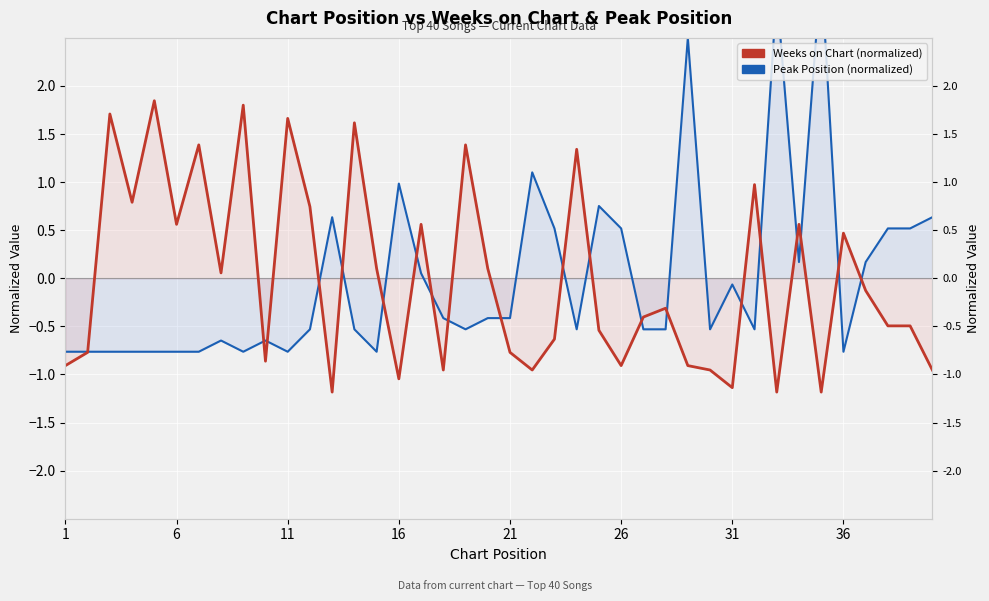

Which series has the largest range (max minus min)?

Peak Position (normalized)